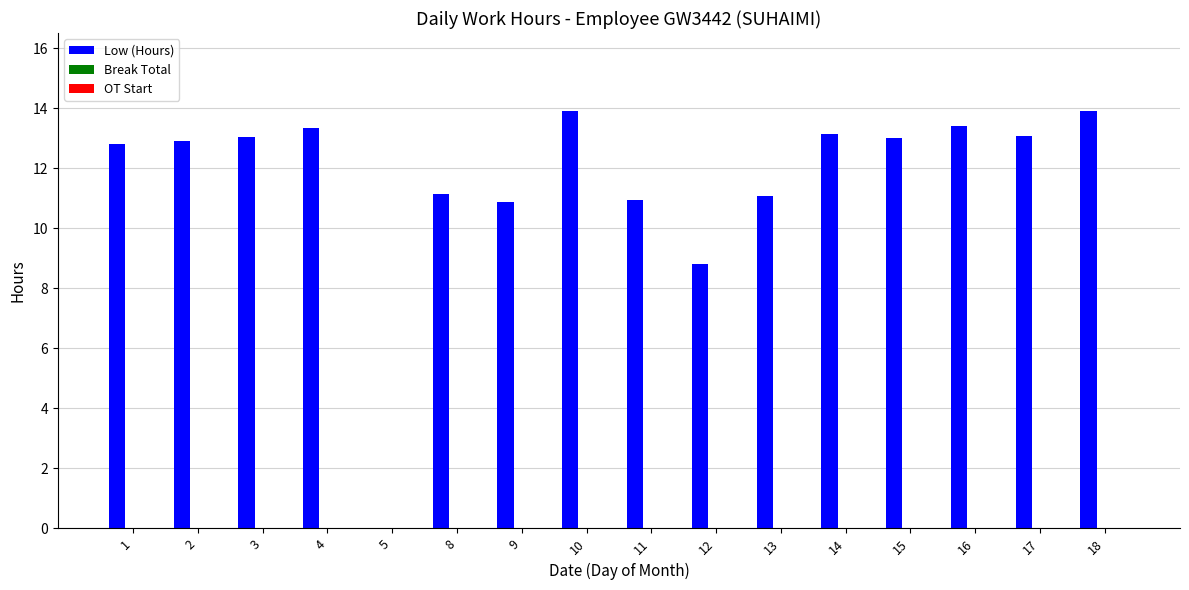

The chart shows a value of 12.8 at 1. True or false?

True